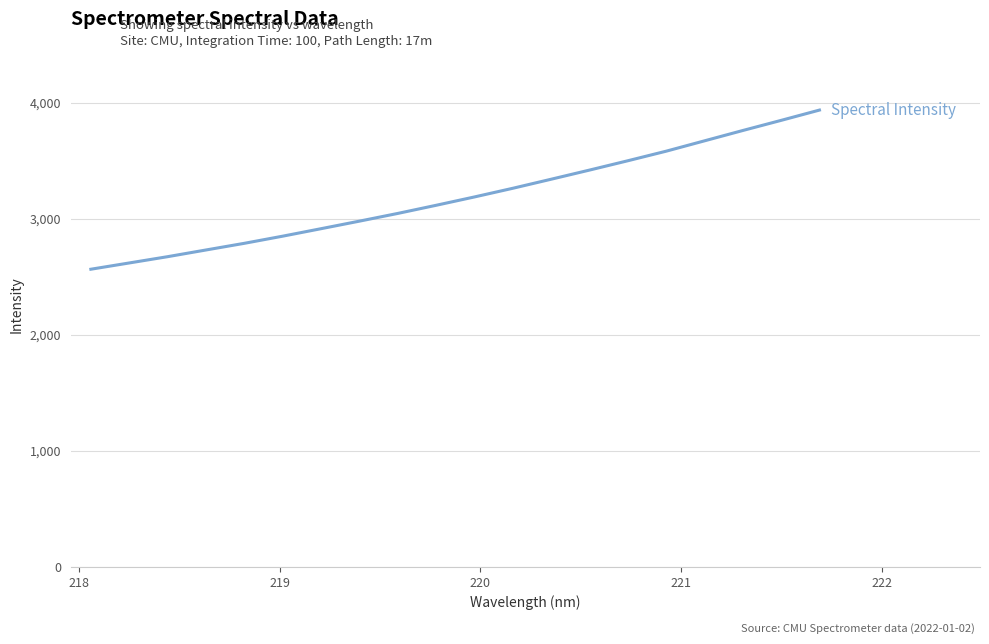

What is the difference between the maximum and minimum values?

1371.1